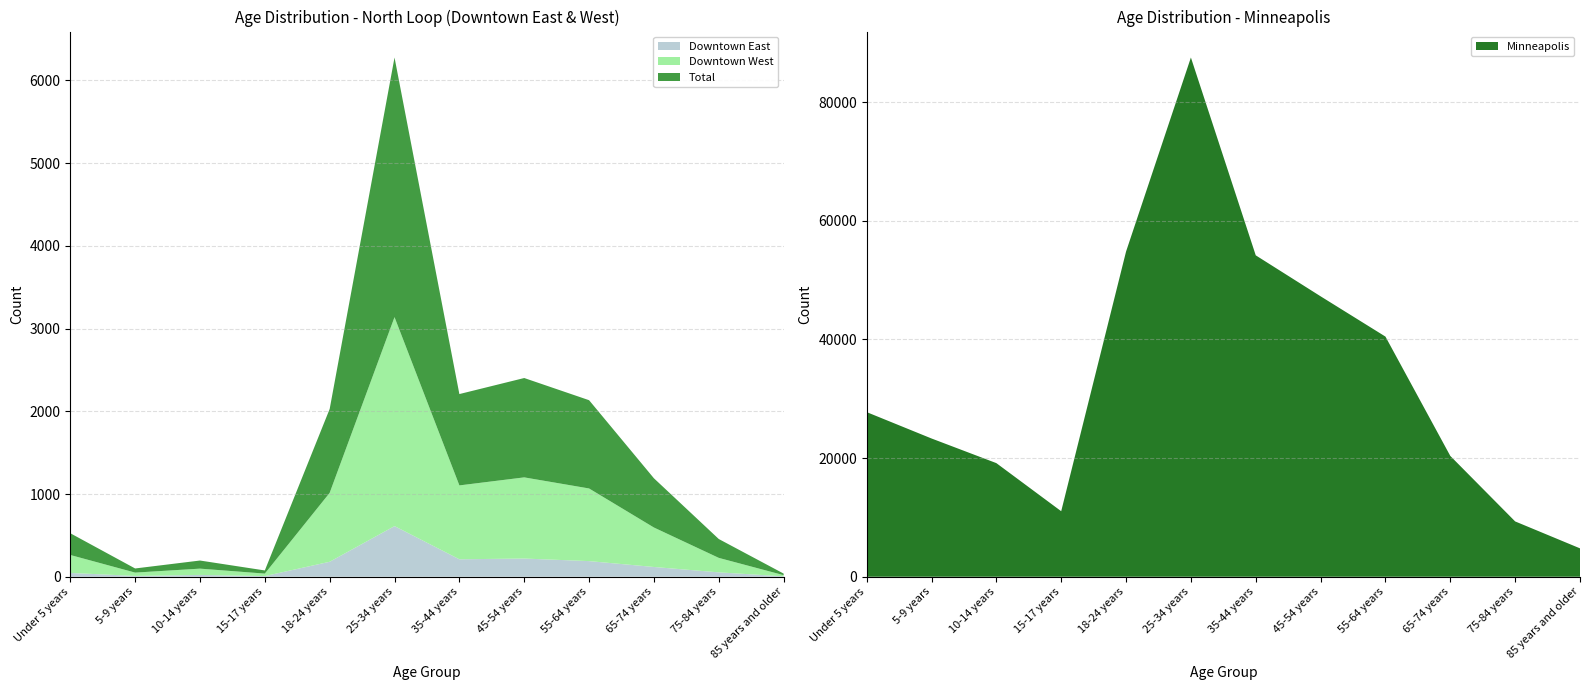

Reading left to right, transcribe all the data shown in this chart.

Downtown East: Under 5 years=46	5-9 years=10	10-14 years=22	15-17 years=8	18-24 years=181	25-34 years=612	35-44 years=211	45-54 years=220	55-64 years=189	65-74 years=118	75-84 years=53	85 years and older=5
Downtown West: Under 5 years=217	5-9 years=40	10-14 years=76	15-17 years=30	18-24 years=833	25-34 years=2526	35-44 years=893	45-54 years=981	55-64 years=878	65-74 years=477	75-84 years=175	85 years and older=14
Total: Under 5 years=263	5-9 years=50	10-14 years=98	15-17 years=38	18-24 years=1014	25-34 years=3138	35-44 years=1104	45-54 years=1201	55-64 years=1067	65-74 years=595	75-84 years=228	85 years and older=19
Minneapolis: Under 5 years=27749	5-9 years=23304	10-14 years=19151	15-17 years=11043	18-24 years=54805	25-34 years=87511	35-44 years=54170	45-54 years=47265	55-64 years=40475	65-74 years=20362	75-84 years=9324	85 years and older=4786